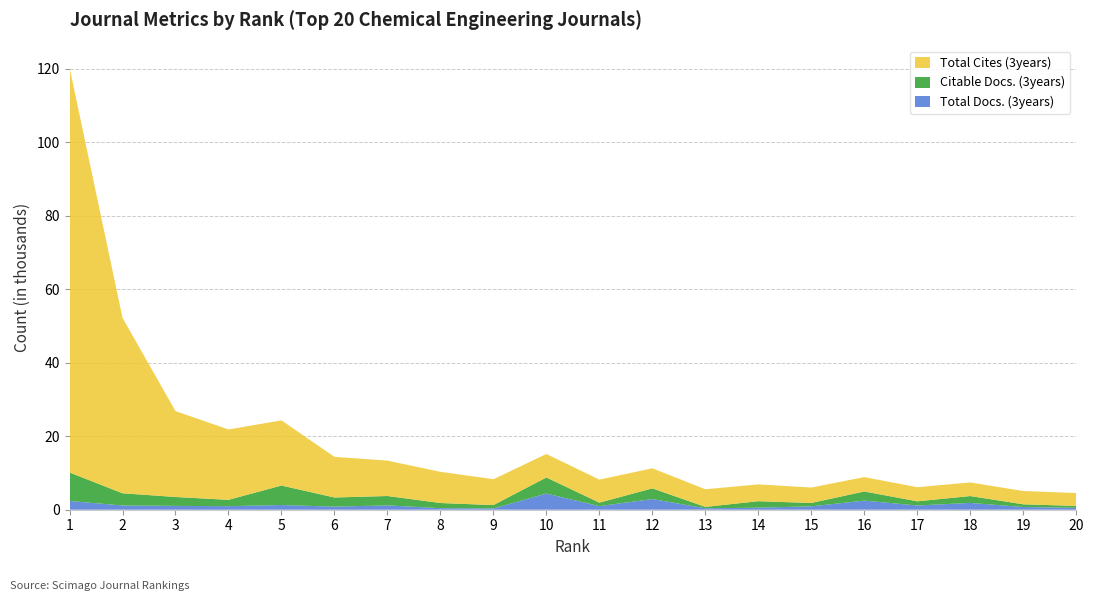

Reading left to right, what are all the values shown in this chart?

Total Docs. (3years): 1=2375	2=1160	3=1046	4=966	5=1284	6=839	7=1175	8=422	9=353	10=4400	11=972	12=2909	13=392	14=558	15=924	16=2480	17=1152	18=1860	19=739	20=523
Citable Docs. (3years): 1=7758	2=3318	3=2418	4=1727	5=5295	6=2484	7=2558	8=1402	9=909	10=4371	11=960	12=2904	13=376	14=1759	15=919	16=2480	17=1137	18=1859	19=732	20=509
Total Cites (3years): 1=110175	2=47728	3=23368	4=19139	5=17731	6=11059	7=9628	8=8489	9=7037	10=6389	11=6260	12=5457	13=4800	14=4578	15=4189	16=3918	17=3835	18=3702	19=3618	20=3515